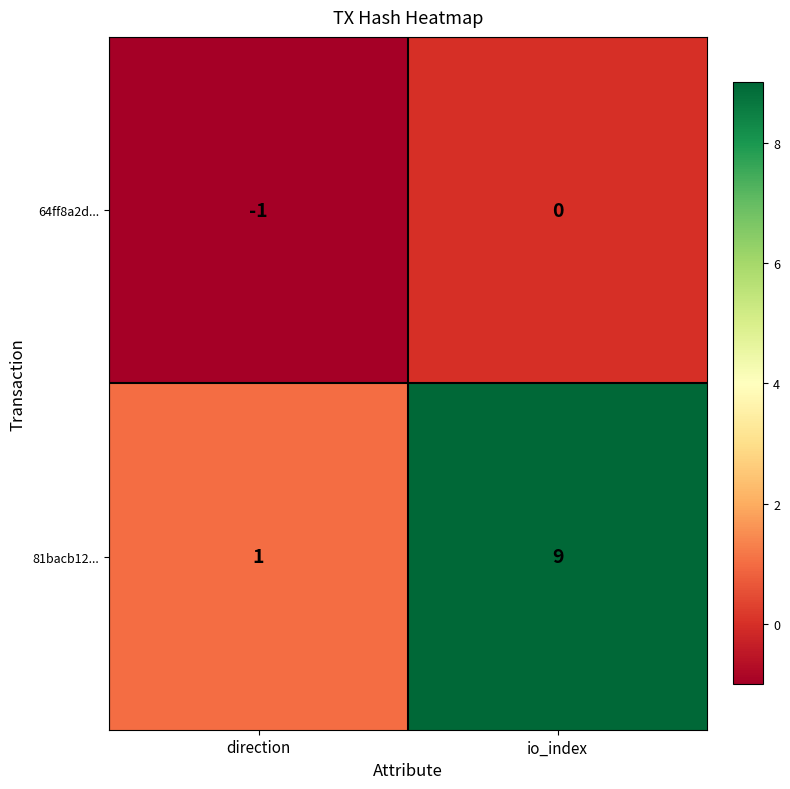

What is the sum of all 81bacb12... values?

10